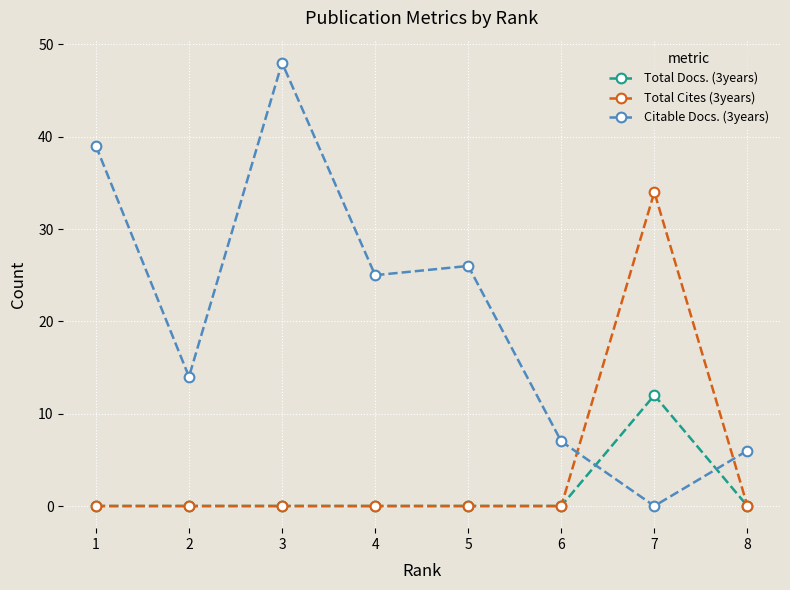

How many series are shown in this chart?

3